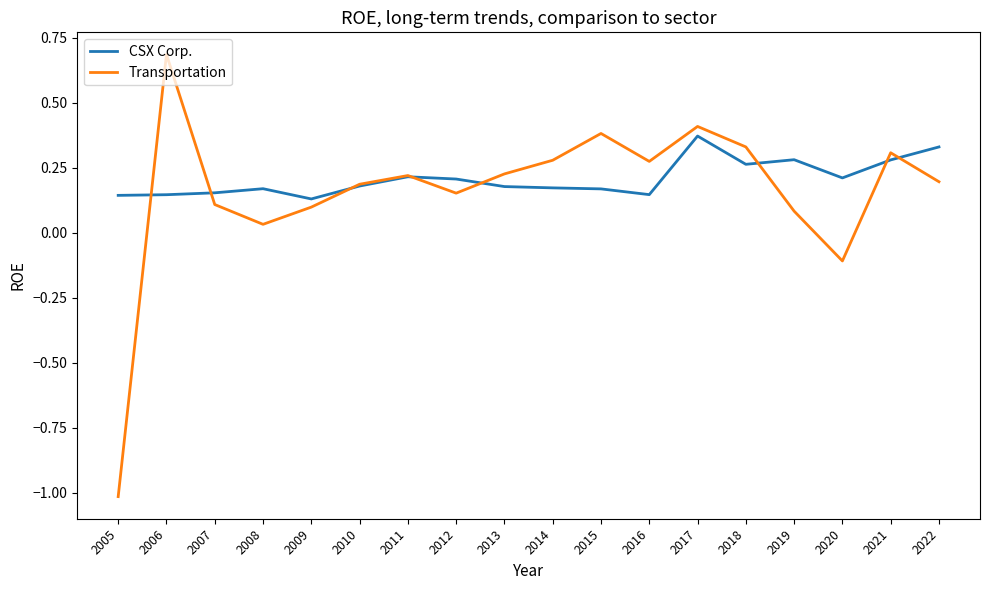

True or false: Transportation has a value of 0.1 at 2022.

False